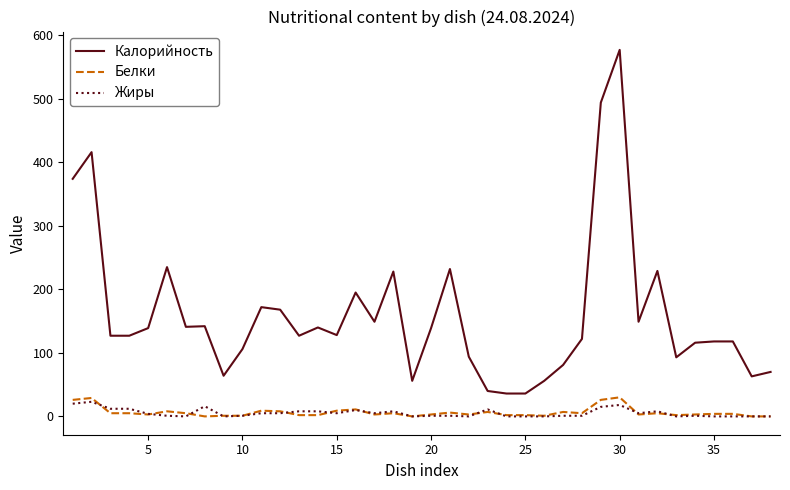

What is the highest value of the Белки series?

30